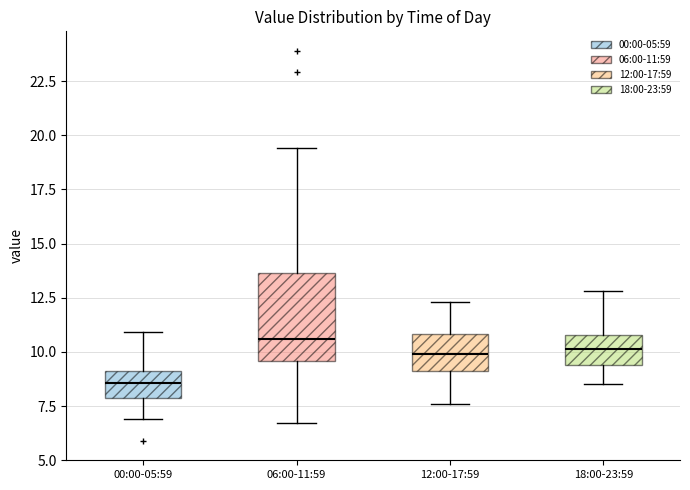

Reading left to right, transcribe this box plot: for each box, give where its median line is, the range the box spans, and where its two whiskers end, as read against the y-axis. The values are not printed on the chart, so give them approximately, as read against the axis.

00:00-05:59: median 8.5, box 8.0 to 9.0, whiskers 7.0 to 11.0
06:00-11:59: median 10.5, box 9.5 to 13.5, whiskers 6.5 to 19.5
12:00-17:59: median 10.0, box 9.0 to 11.0, whiskers 7.5 to 12.5
18:00-23:59: median 10.0, box 9.5 to 11.0, whiskers 8.5 to 13.0